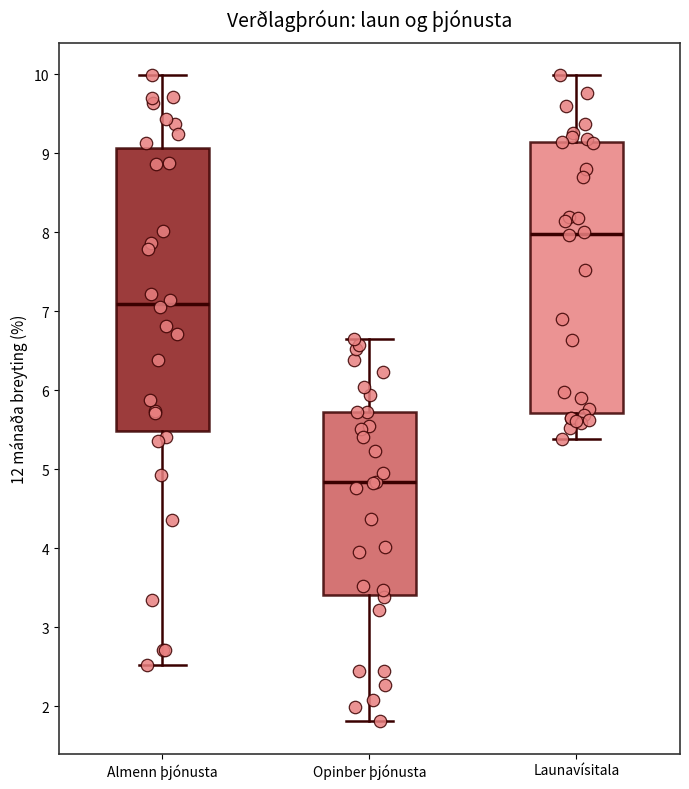

Which box is the tallest, from its lower edge to its upper edge?

Almenn þjónusta